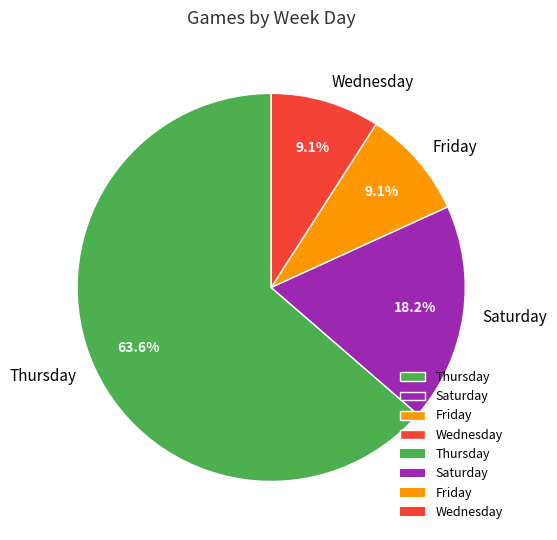

Combined, what portion of the pie is Thursday and Wednesday?

72.7%